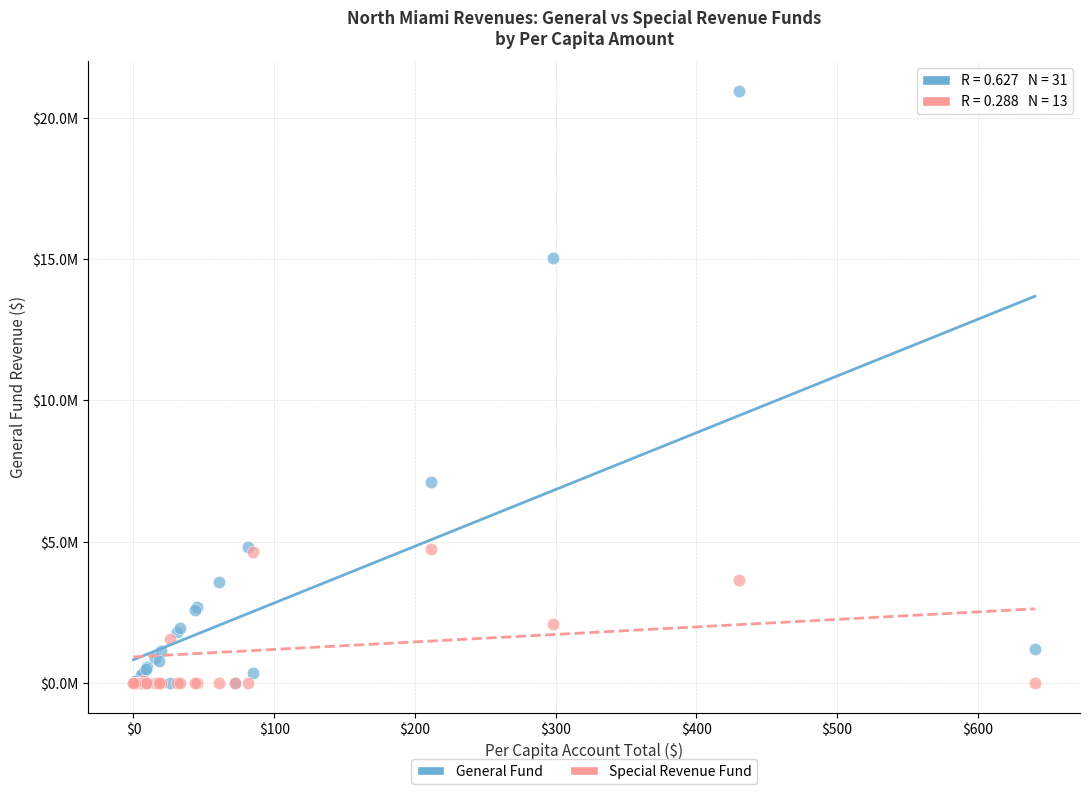

What are all the series names shown in the legend?

General Fund, Special Revenue Fund